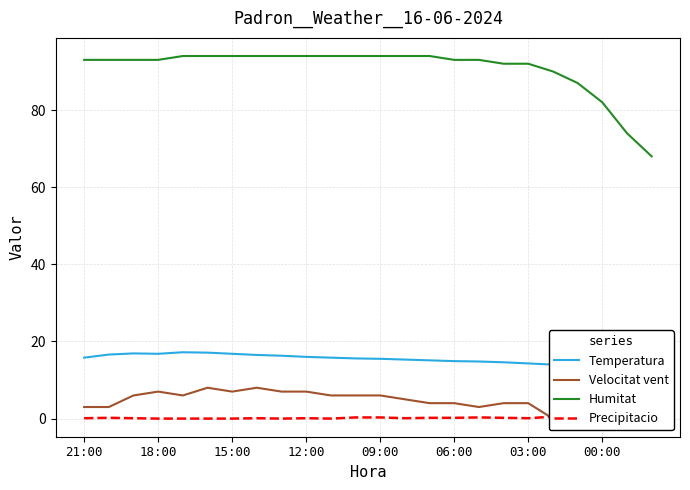

List the series in order of their peak value, lowest first.

Precipitacio, Velocitat vent, Temperatura, Humitat